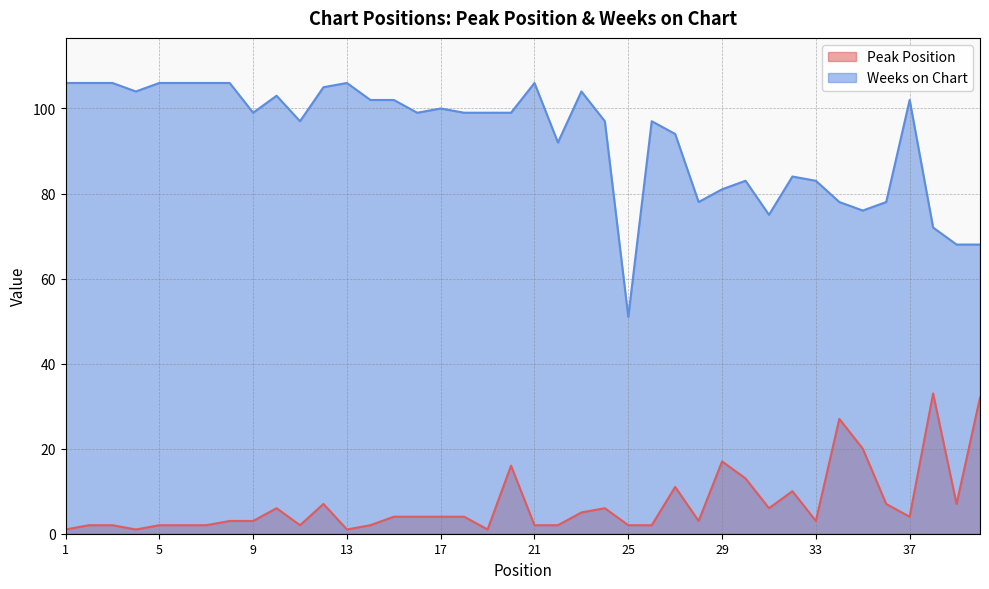

At how many categories does at least one series exceed 1?

40